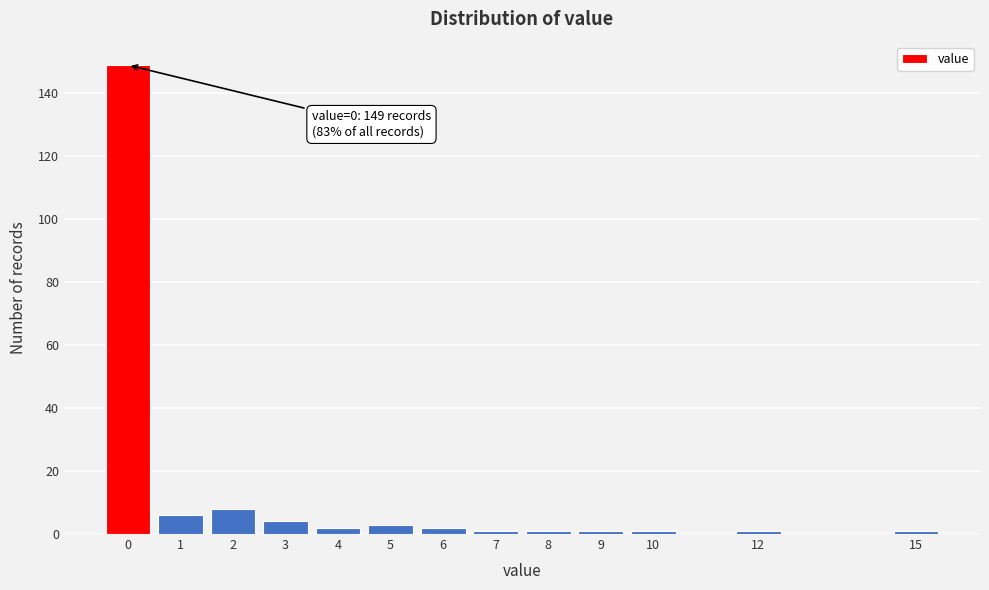

Which range on the x-axis has the tallest bar?

-0.5 to 0.5